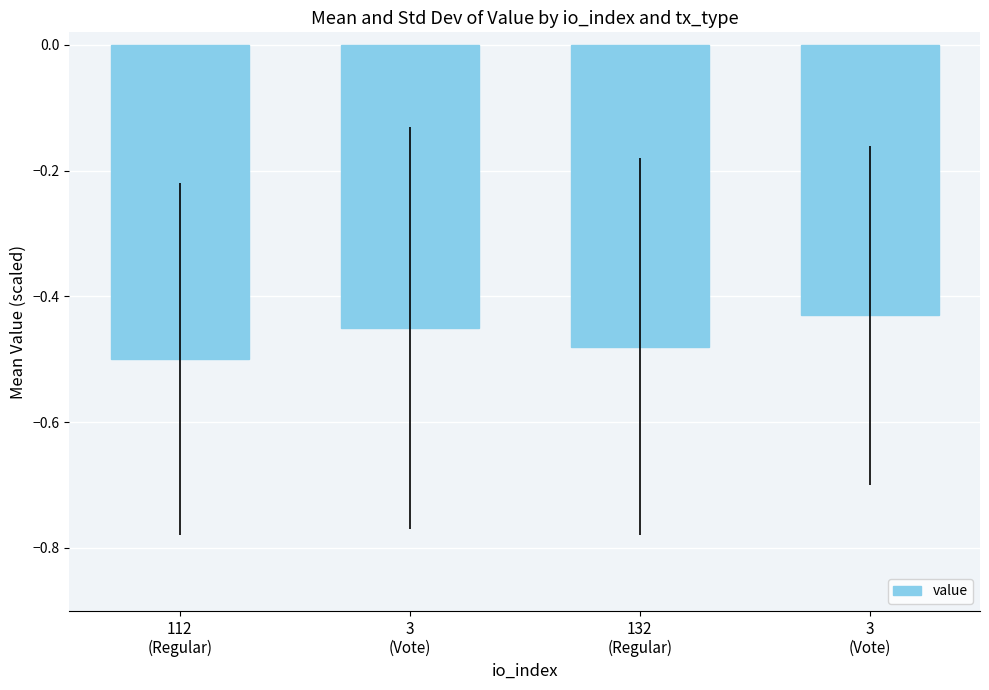

What is the greatest value displayed?

-0.4